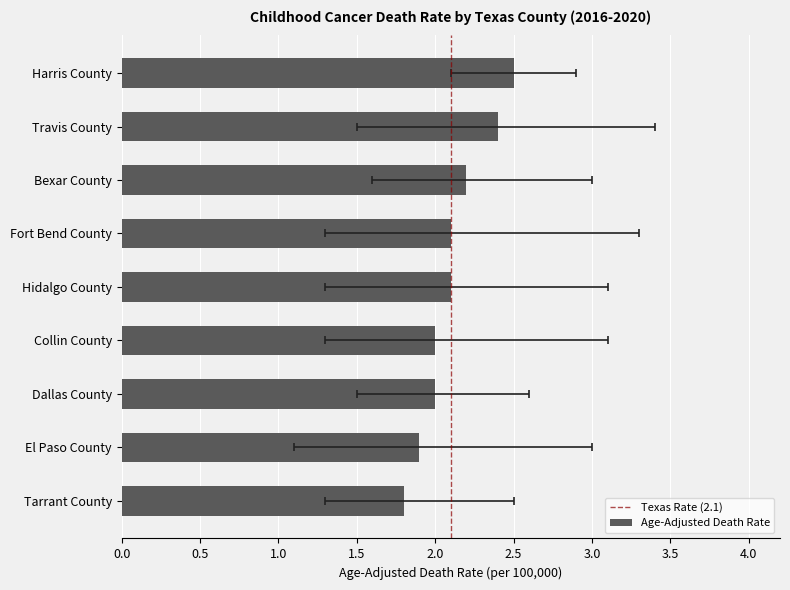

At which label does the data first exceed 2?

Harris County